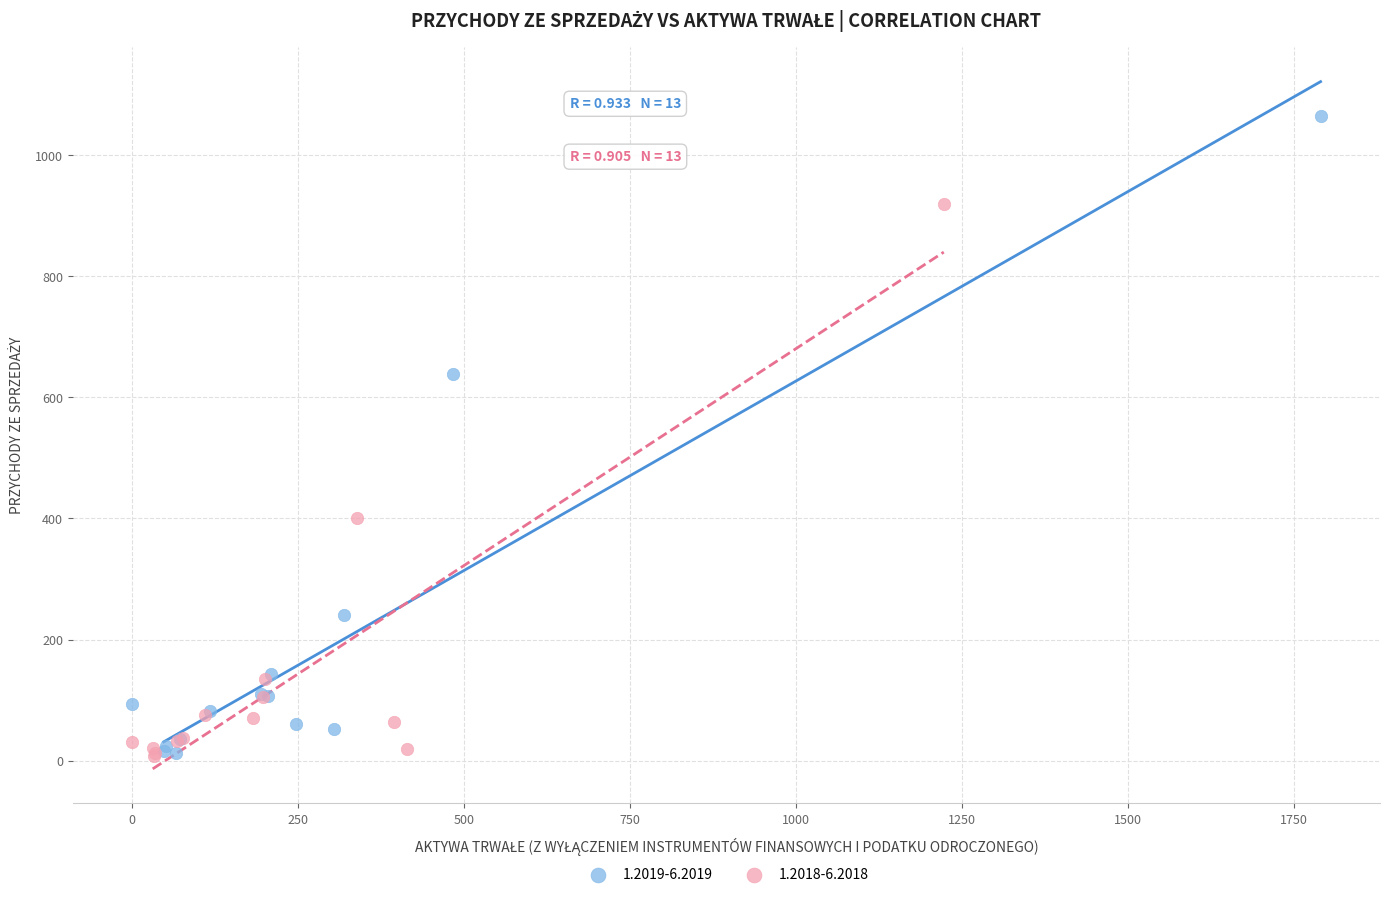

Which series has the widest spread of Y values?

1.2019-6.2019